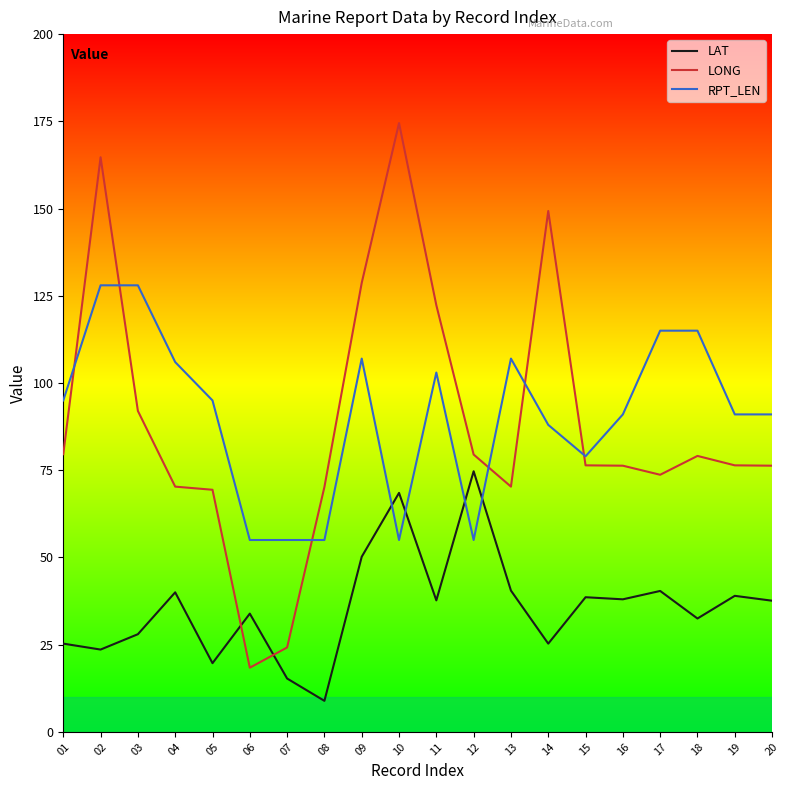

True or false: LAT has more than 0 interior local peaks.

True